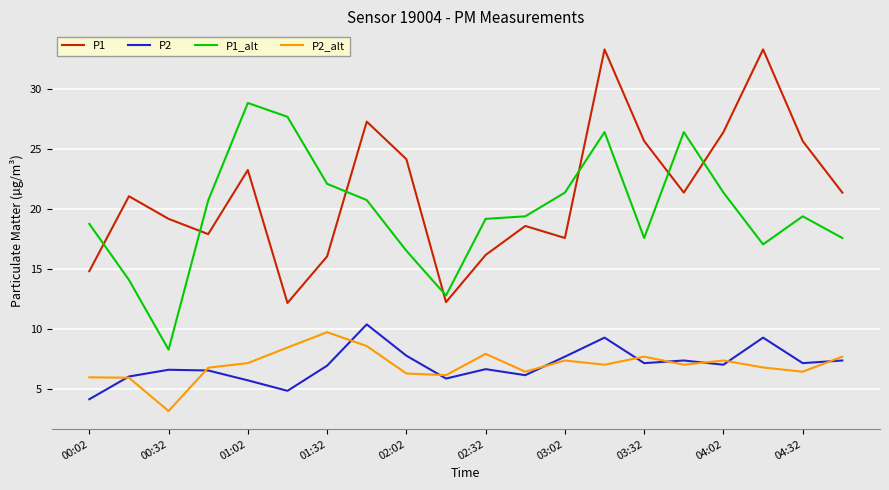

What is the lowest value of the P2_alt series?

3.2